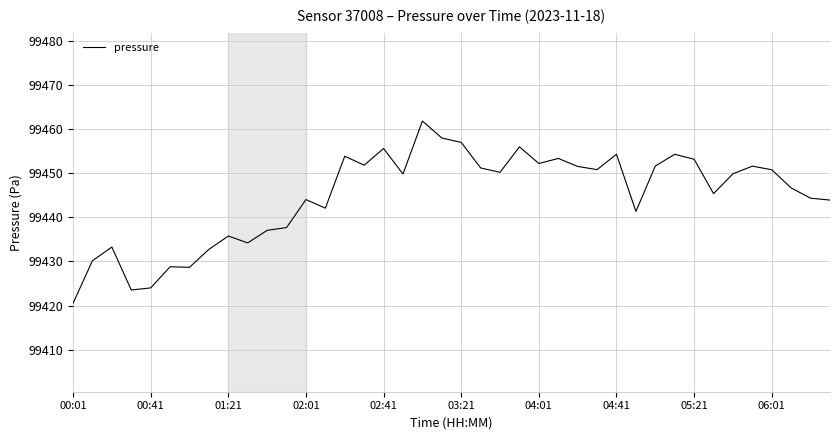

What is the greatest value displayed?

99461.8